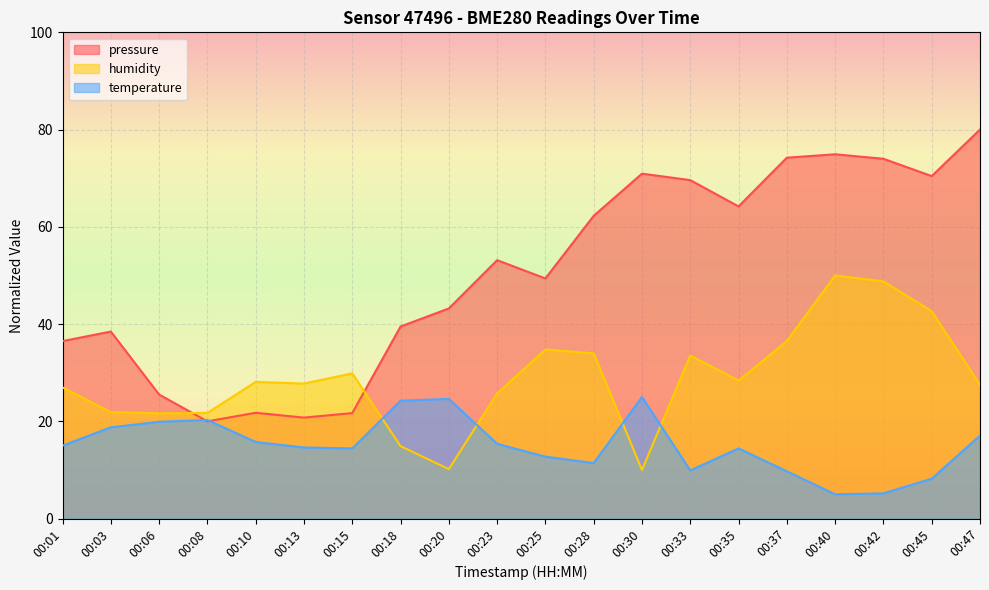

The value of humidity at 00:28 is 23.7. True or false?

False